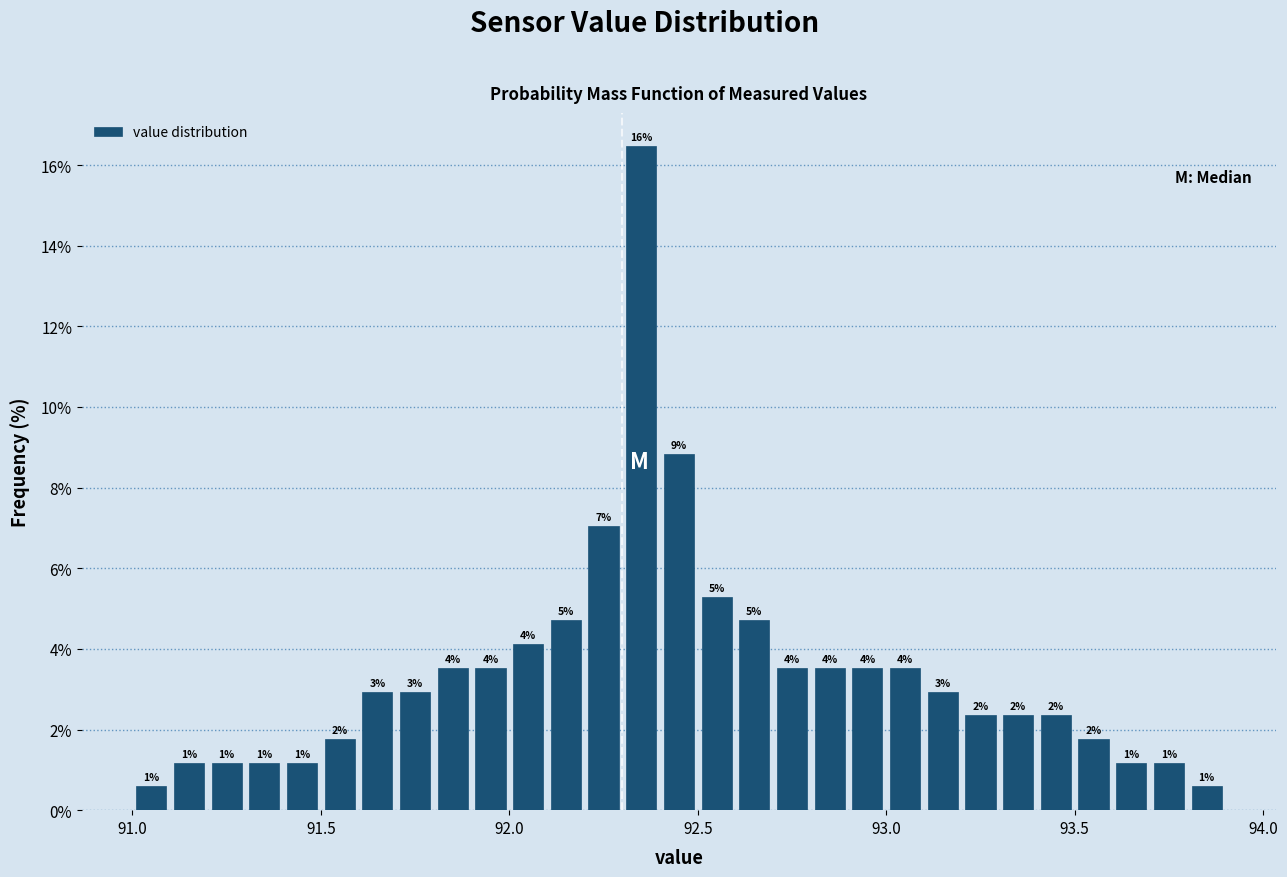

Read against the x-axis, roughly where is the centre of the tallest bar?

92.35